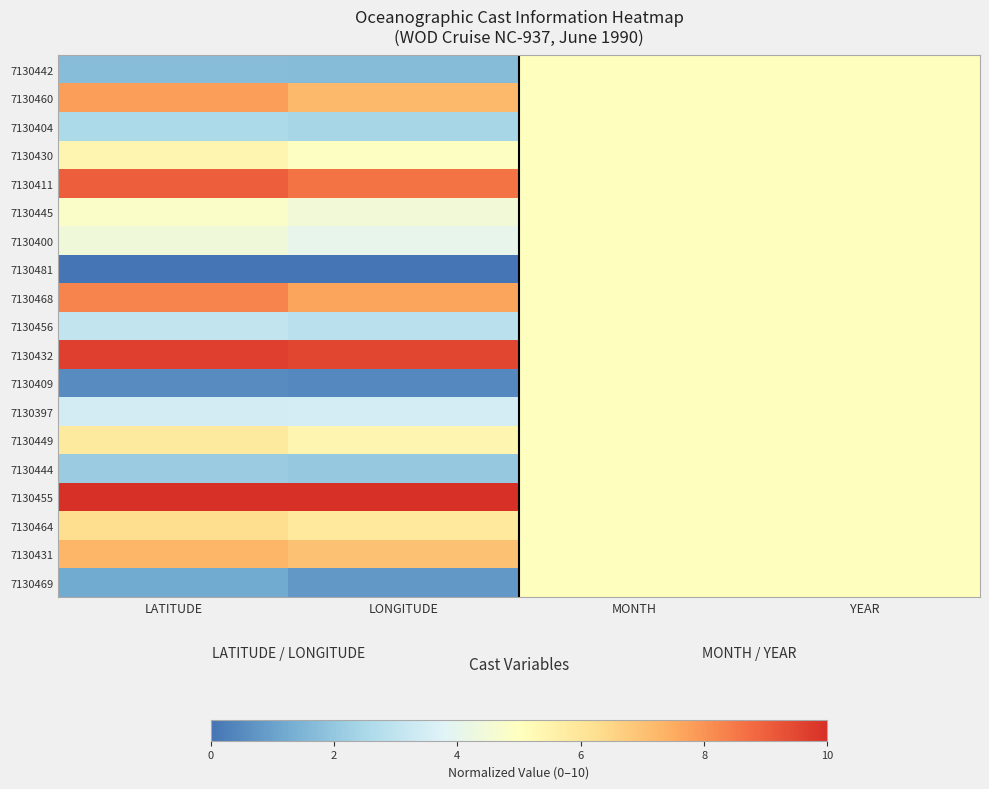

Reading left to right, extract all data points from this chart.

7130442: LATITUDE=1.7	LONGITUDE=1.7	MONTH=5.0	YEAR=5.0
7130460: LATITUDE=7.8	LONGITUDE=7.2	MONTH=5.0	YEAR=5.0
7130404: LATITUDE=2.6	LONGITUDE=2.5	MONTH=5.0	YEAR=5.0
7130430: LATITUDE=5.4	LONGITUDE=4.9	MONTH=5.0	YEAR=5.0
7130411: LATITUDE=9.0	LONGITUDE=8.6	MONTH=5.0	YEAR=5.0
7130445: LATITUDE=4.8	LONGITUDE=4.5	MONTH=5.0	YEAR=5.0
7130400: LATITUDE=4.4	LONGITUDE=4.0	MONTH=5.0	YEAR=5.0
7130481: LATITUDE=0.0	LONGITUDE=0.0	MONTH=5.0	YEAR=5.0
7130468: LATITUDE=8.3	LONGITUDE=7.7	MONTH=5.0	YEAR=5.0
7130456: LATITUDE=3.1	LONGITUDE=2.9	MONTH=5.0	YEAR=5.0
7130432: LATITUDE=9.7	LONGITUDE=9.5	MONTH=5.0	YEAR=5.0
7130409: LATITUDE=0.5	LONGITUDE=0.4	MONTH=5.0	YEAR=5.0
7130397: LATITUDE=3.5	LONGITUDE=3.5	MONTH=5.0	YEAR=5.0
7130449: LATITUDE=5.8	LONGITUDE=5.4	MONTH=5.0	YEAR=5.0
7130444: LATITUDE=2.1	LONGITUDE=2.1	MONTH=5.0	YEAR=5.0
7130455: LATITUDE=10.0	LONGITUDE=10.0	MONTH=5.0	YEAR=5.0
7130464: LATITUDE=6.3	LONGITUDE=5.9	MONTH=5.0	YEAR=5.0
7130431: LATITUDE=7.3	LONGITUDE=7.0	MONTH=5.0	YEAR=5.0
7130469: LATITUDE=1.2	LONGITUDE=0.8	MONTH=5.0	YEAR=5.0